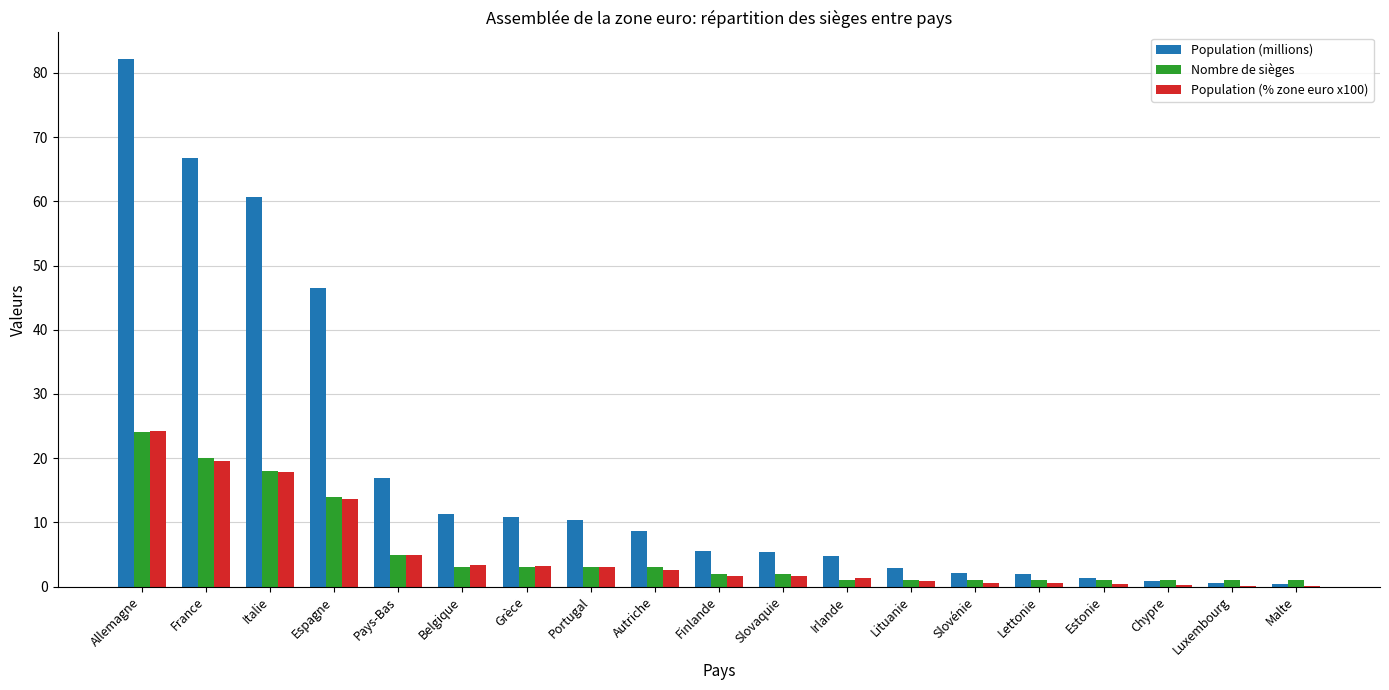

How many distinct data groups are displayed?

3